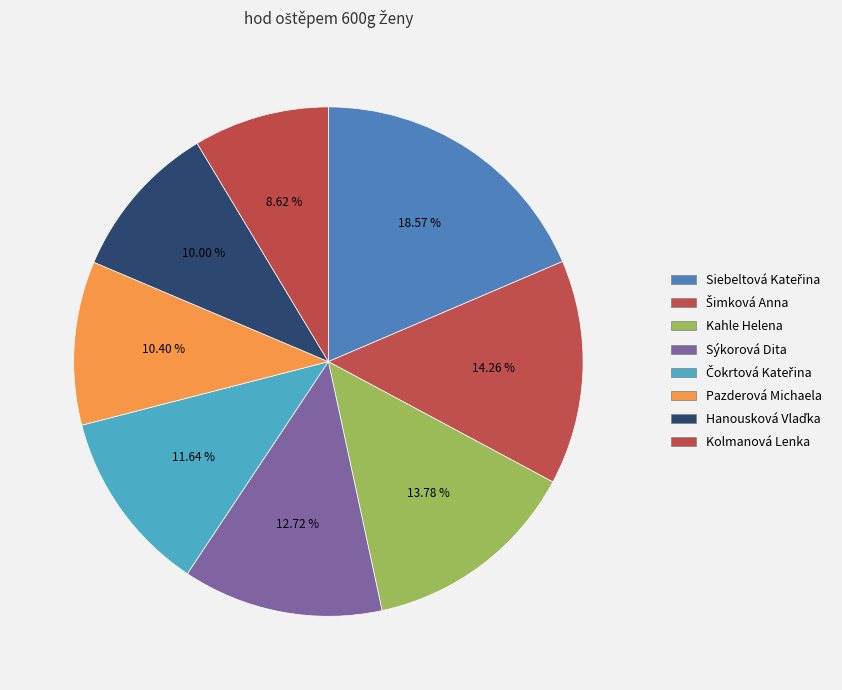

How many slices are in this pie chart?

8